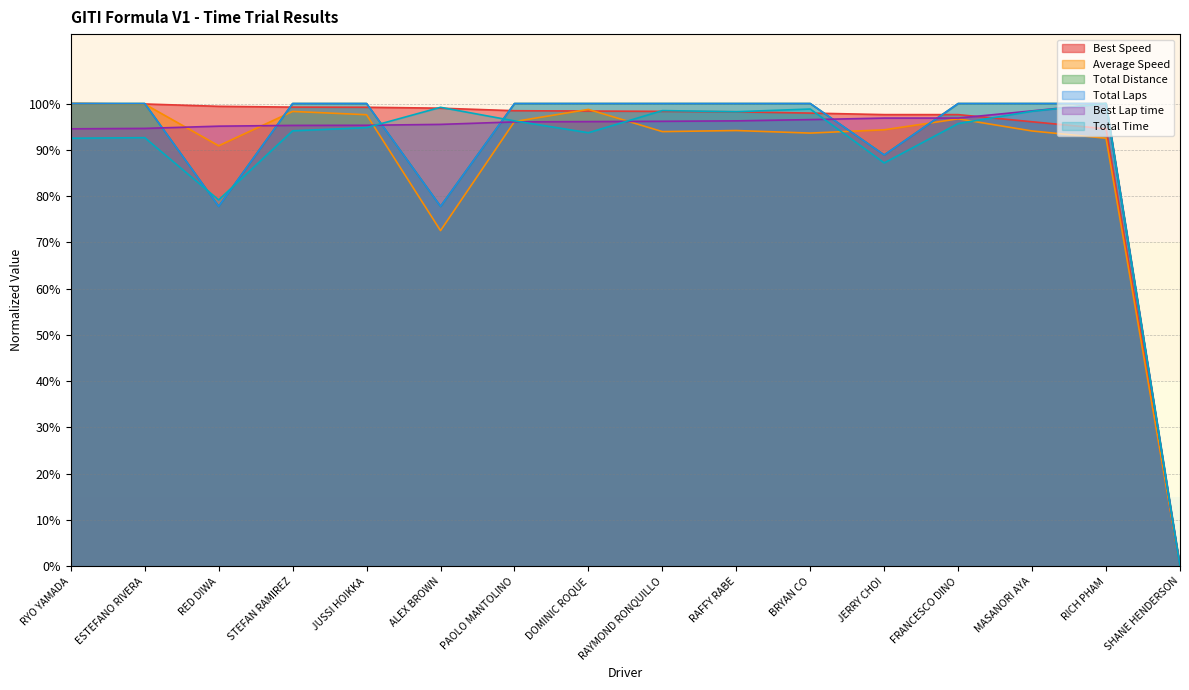

Between which two adjacent categories do Total Time and Total Distance first intersect?

ESTEFANO RIVERA and RED DIWA